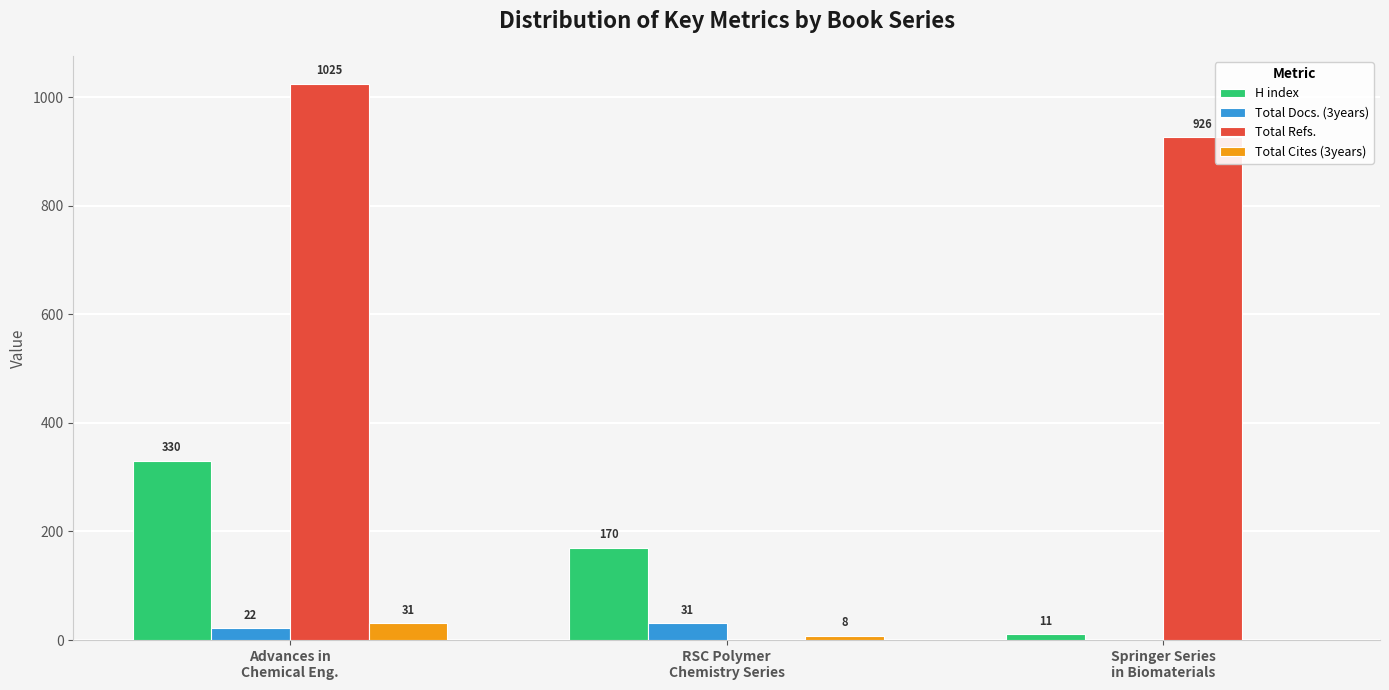

What is the difference between the H index values at RSC Polymer
Chemistry Series and Advances in
Chemical Eng.?

160